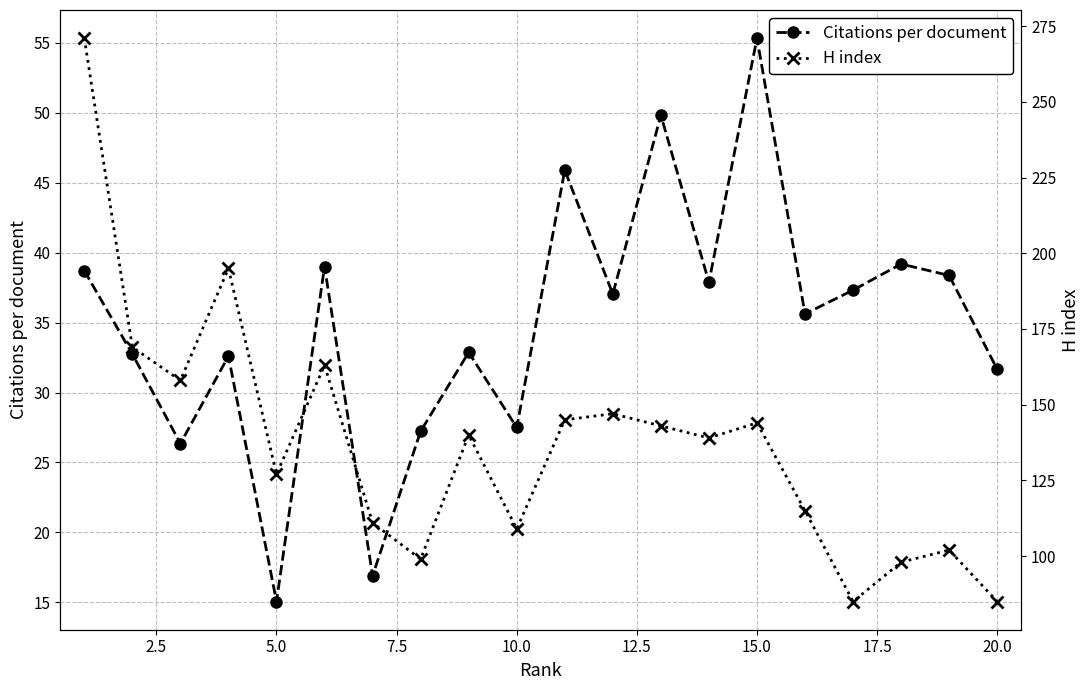

True or false: H index and Citations per document cross at least once.

False